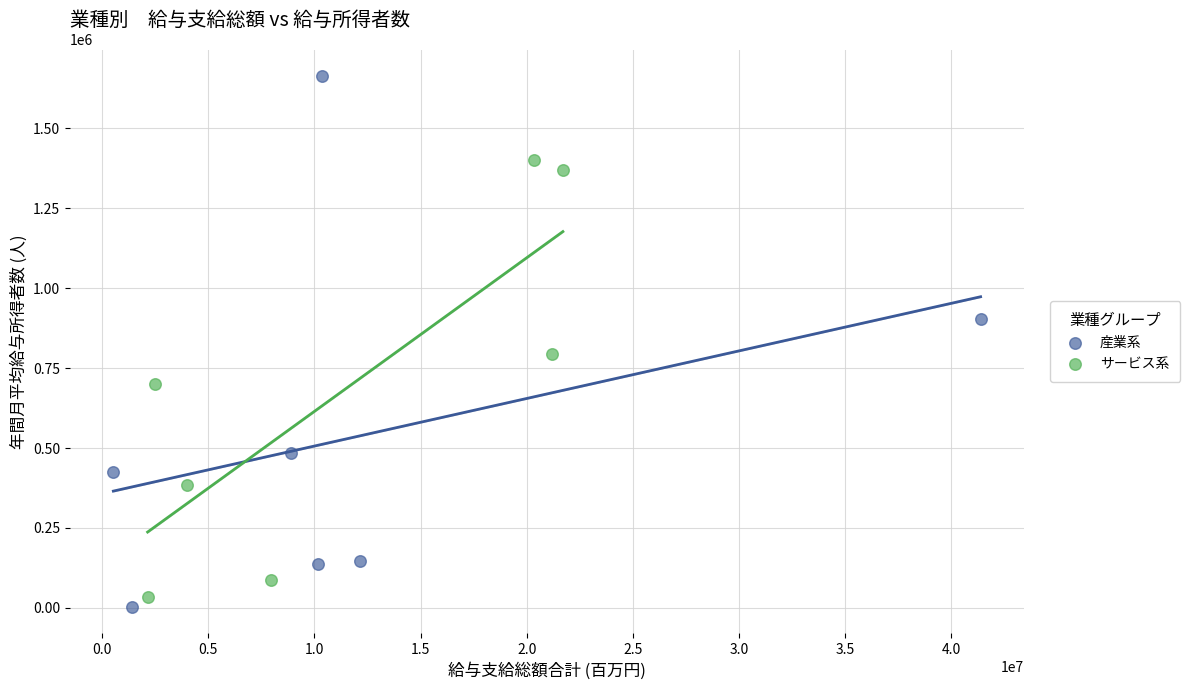

Which series has the largest Y range (max minus min)?

産業系